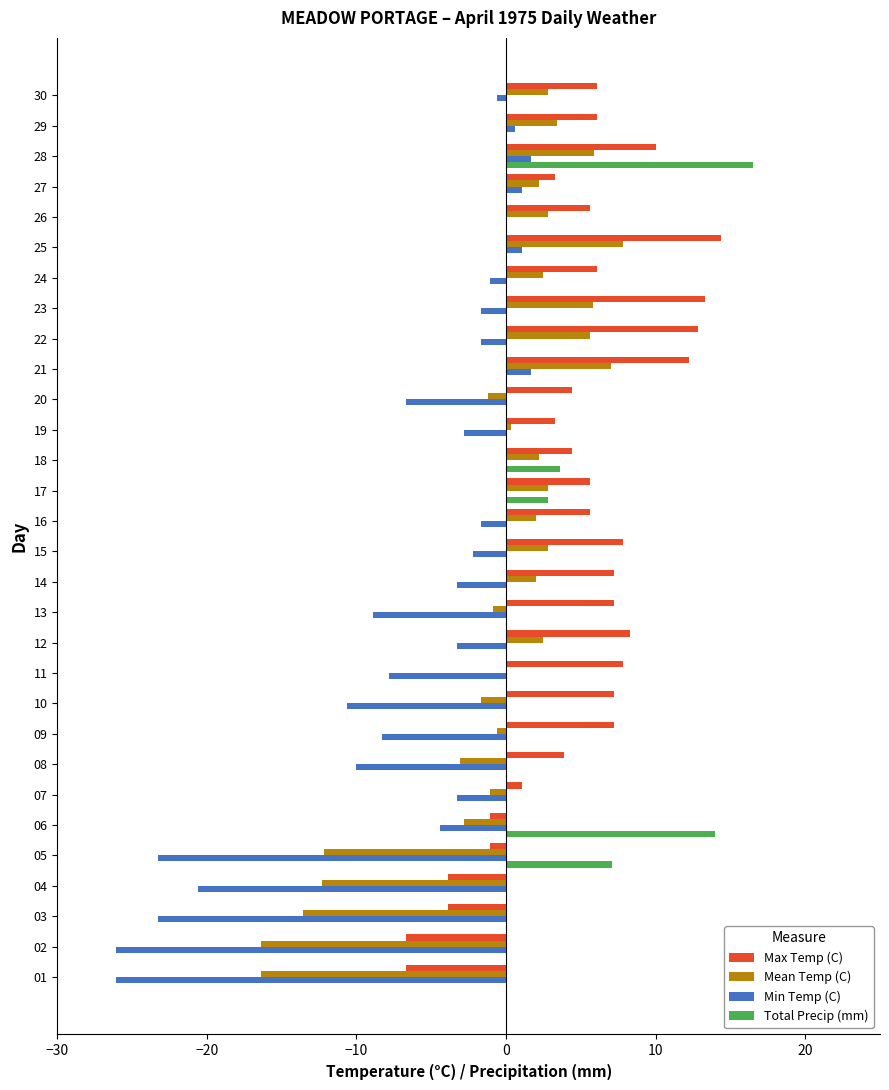

What is the sum of the Min Temp (C) values at 05 and 07?

-26.6